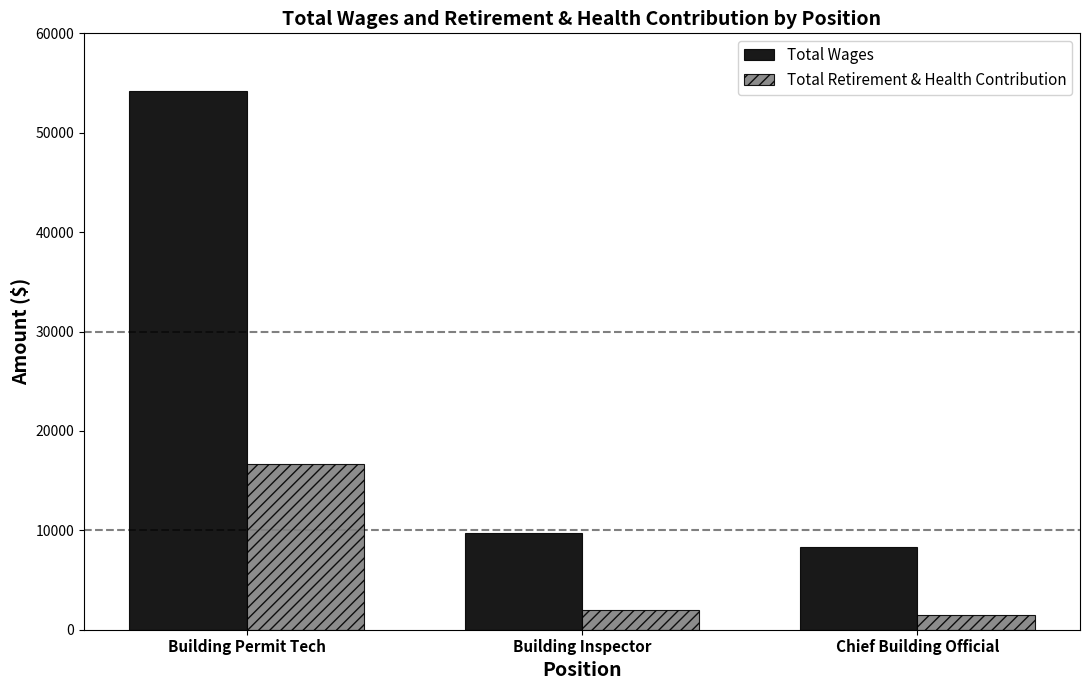

Where is Total Wages nearest to the value 31240?

Building Inspector